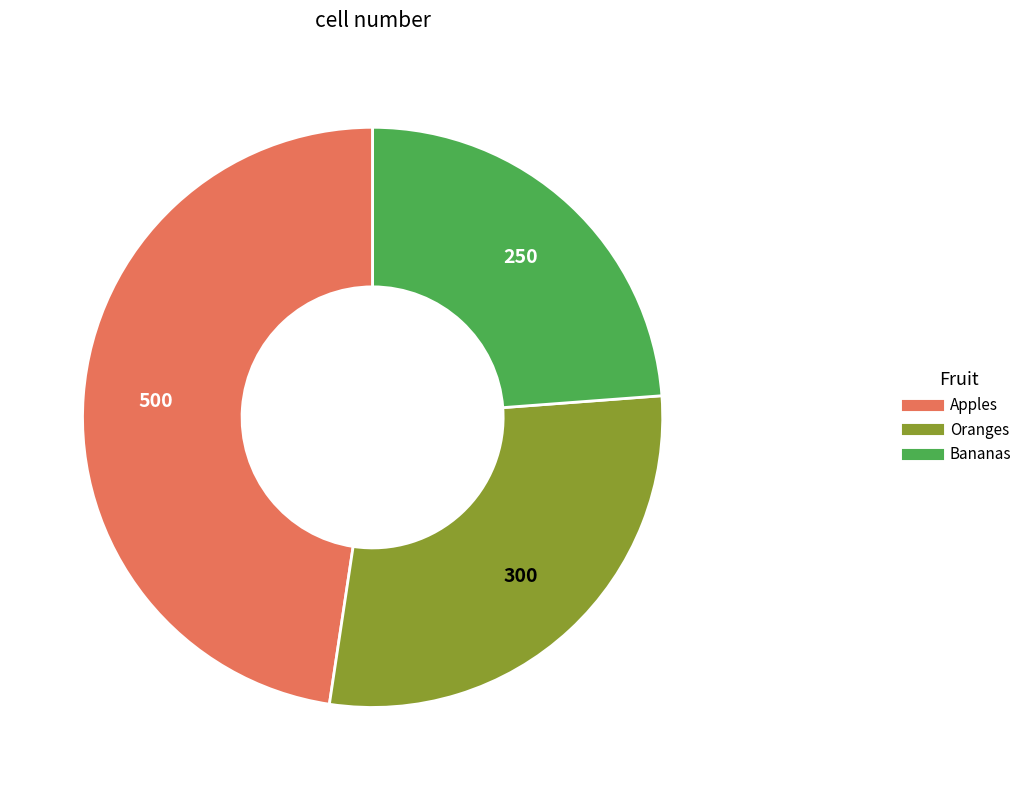

The Apples slice represents 37% of the pie. True or false?

False